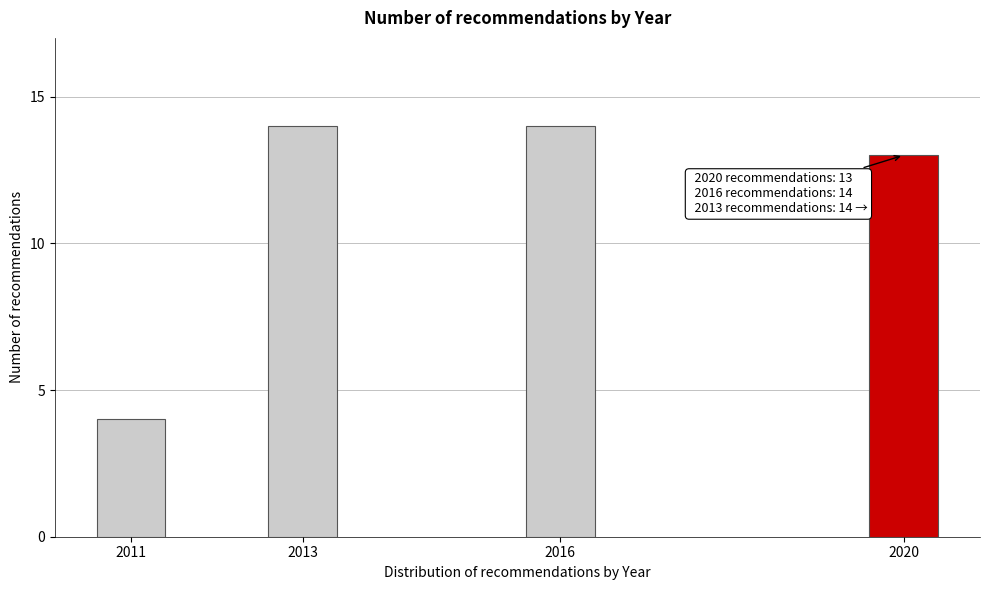

Reading right to left, transcribe all the data shown in this chart.

2020=13	2016=14	2013=14	2011=4